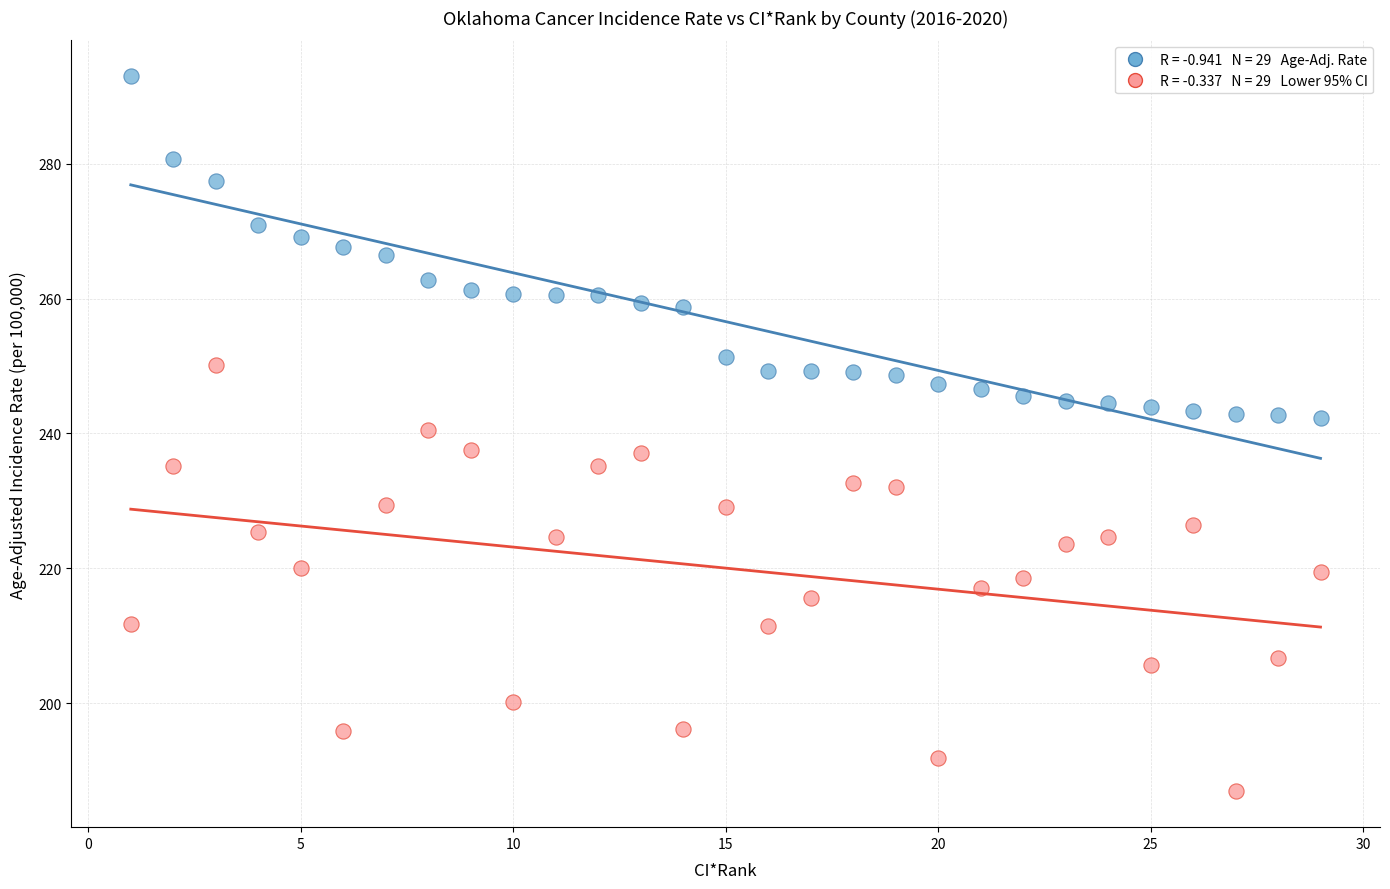

Across all data points, what is the range of X values (max minus min)?

28.0